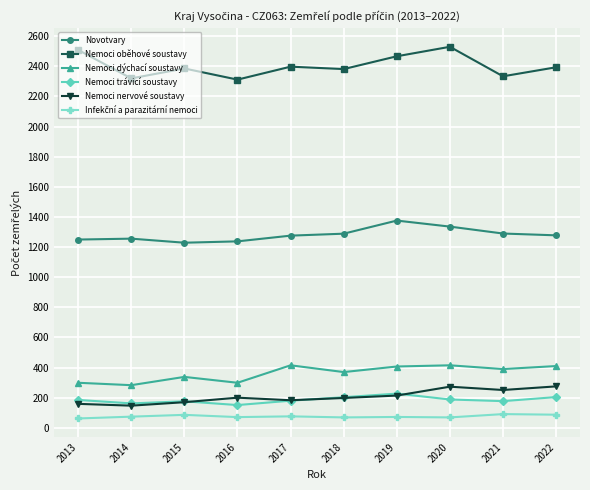

Which series has the largest total across all categories?

Nemoci oběhové soustavy